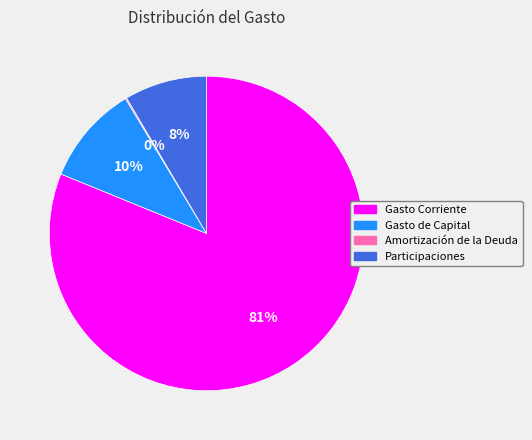

Do Gasto de Capital and Gasto Corriente together represent more than half of the pie?

Yes